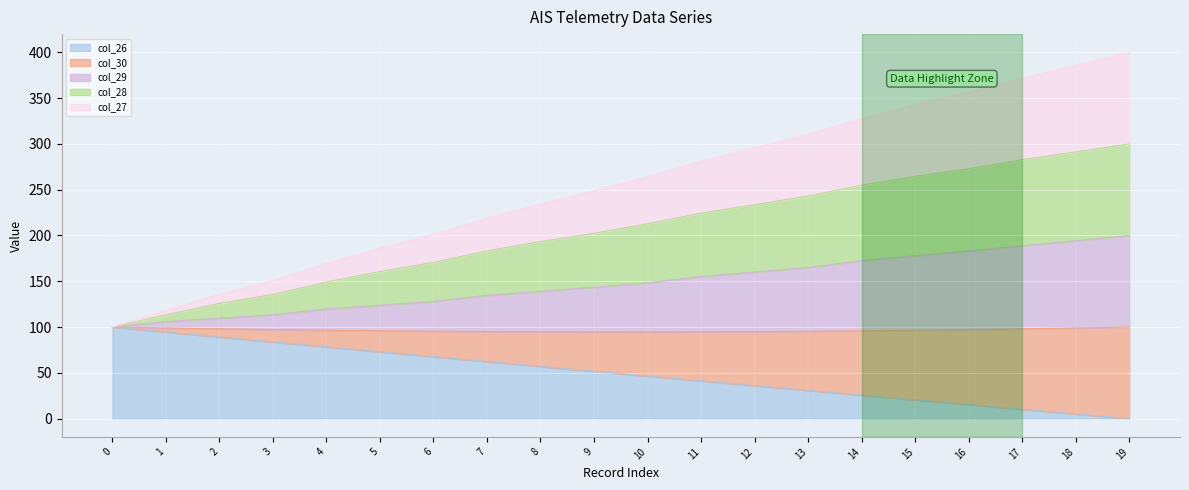

What is the highest value of the col_26 series?

100.0